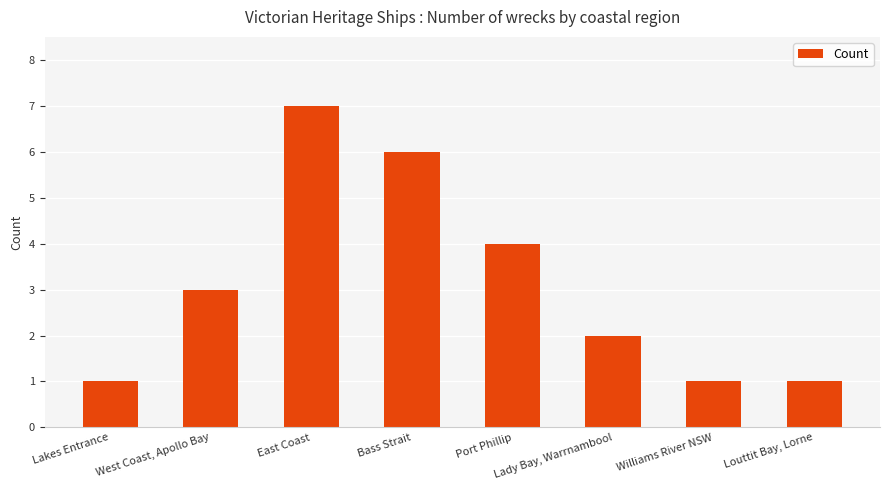

Which category has the highest value across all series?

East Coast